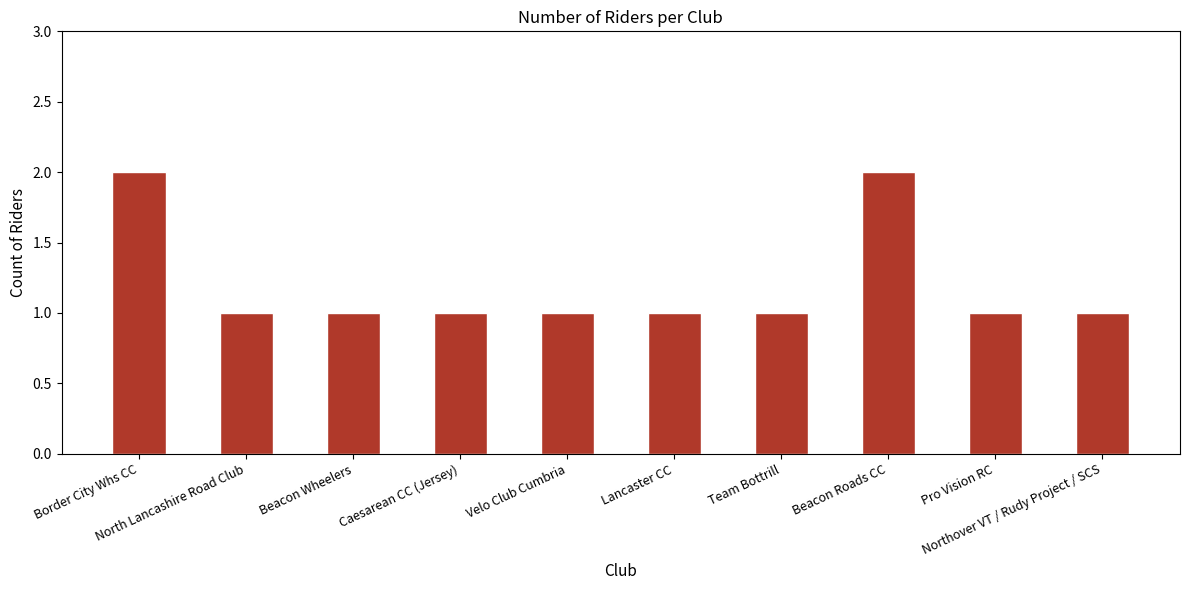

Count the number of categories in the chart.

10